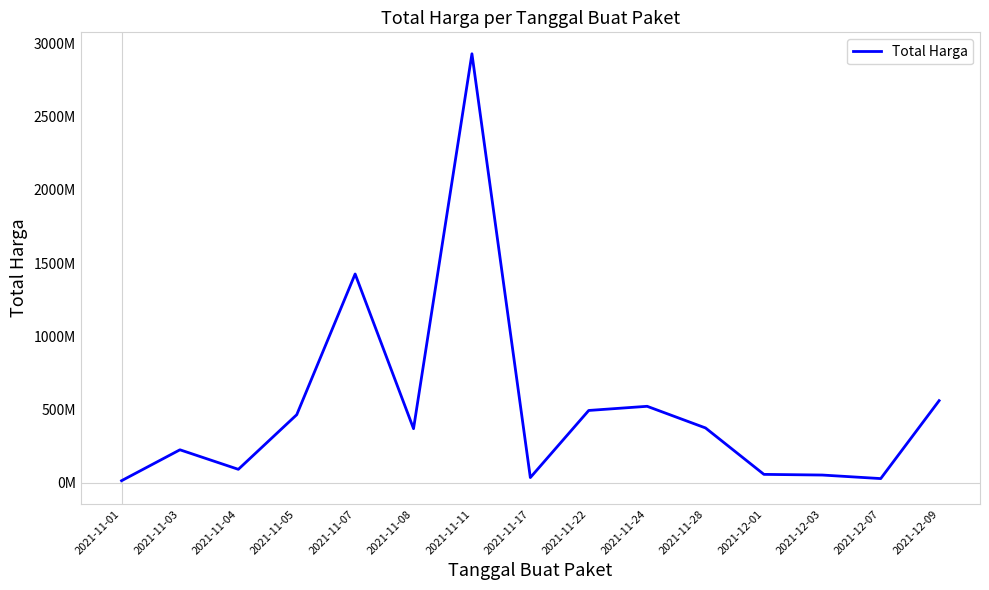

Does the chart have visible grid lines?

No